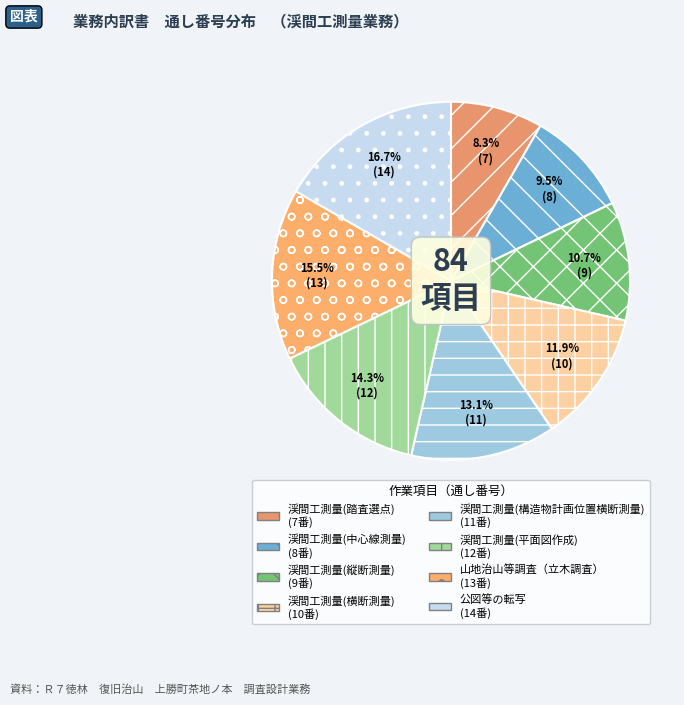

To the nearest percent, what is the difference between the 渓間工測量(横断測量) and 山地治山等調査（立木調査） slice percentages?

4%